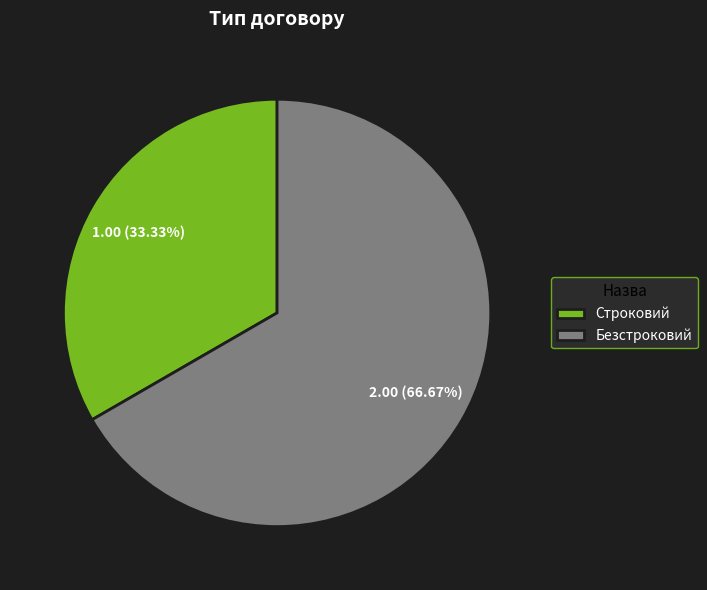

What percentage is the Строковий slice, to the nearest percent?

33%